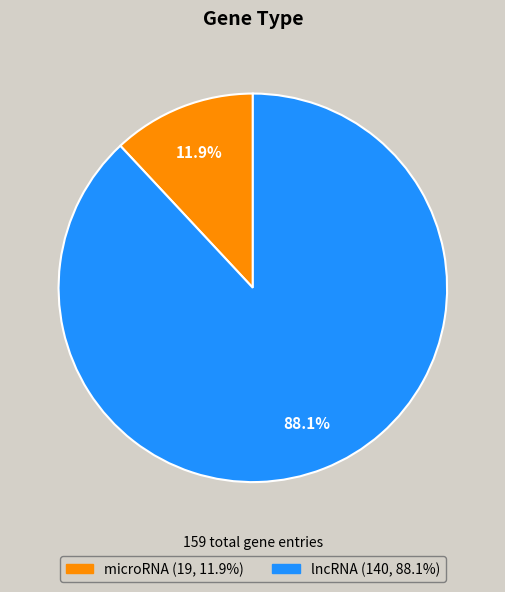

Which category has the smallest portion of the pie?

microRNA